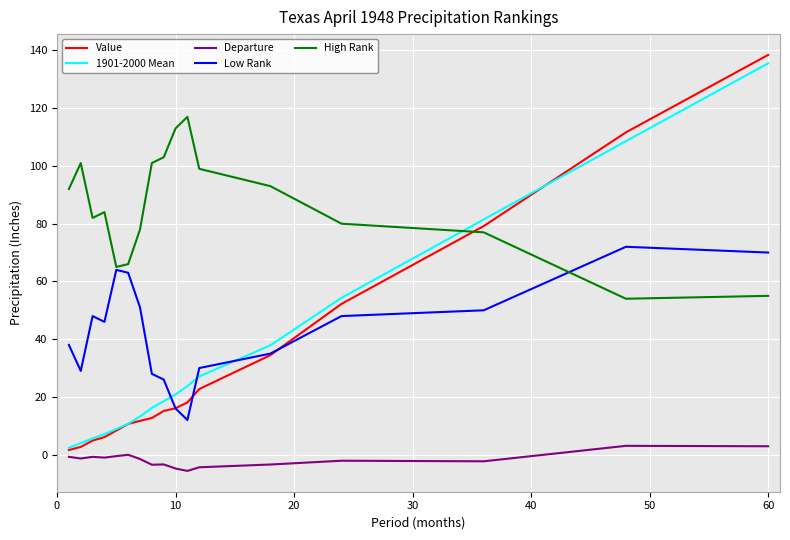

Which series has the widest spread of values?

Value